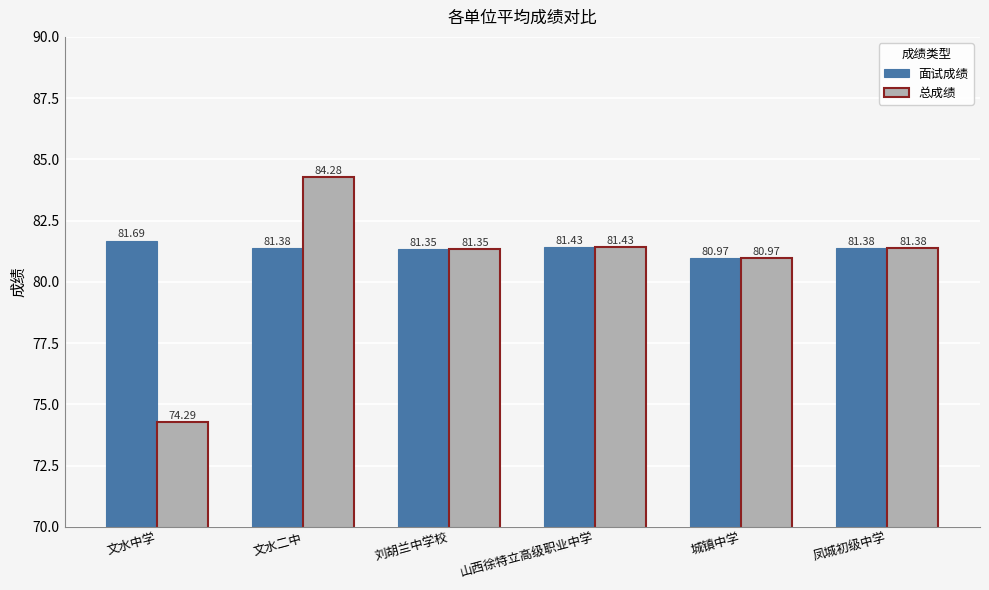

What is the average value of the 总成绩 series?

80.6